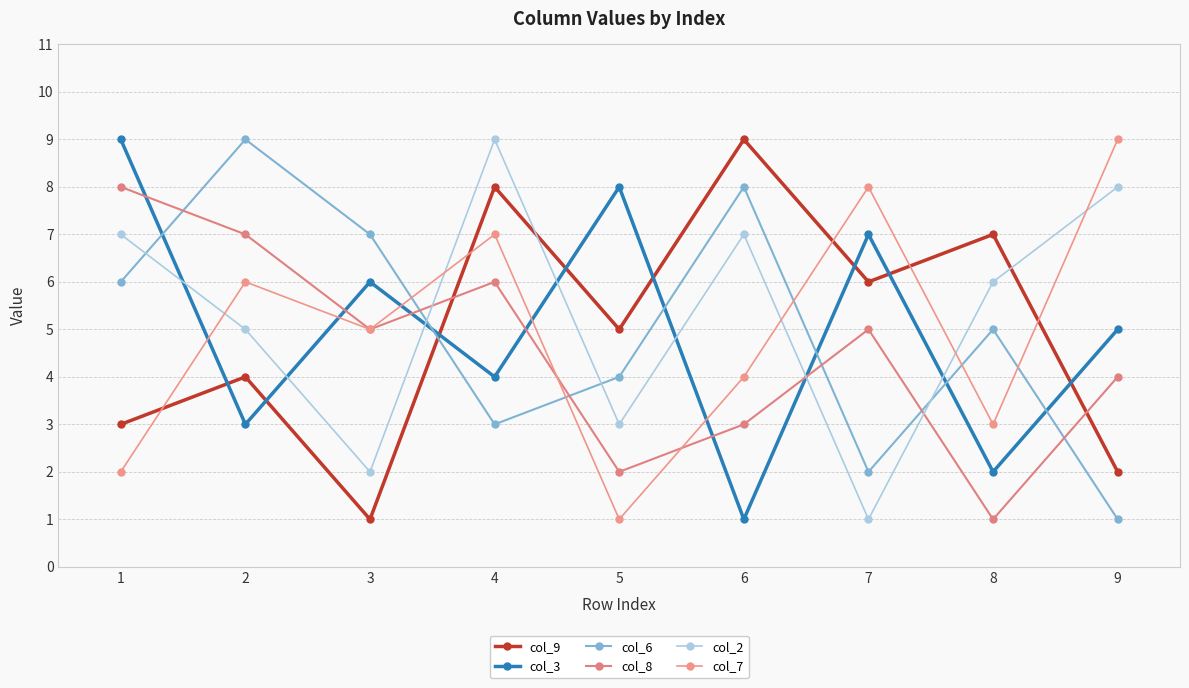

Does the chart have visible grid lines?

Yes